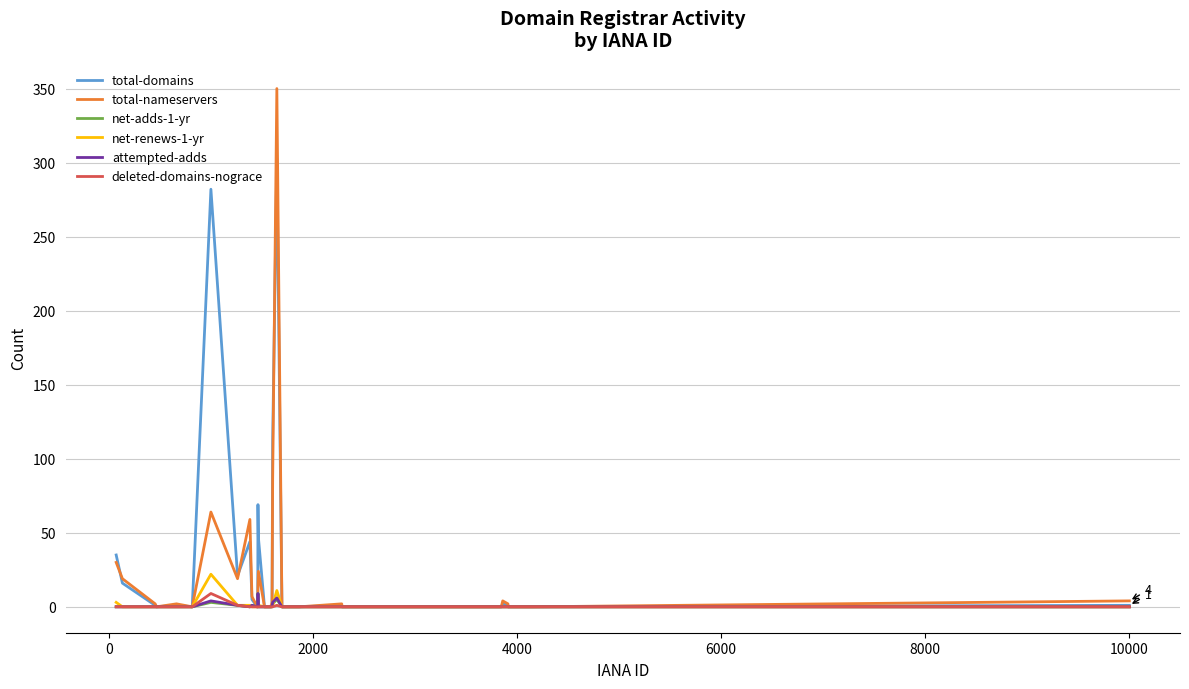

Which series has the widest spread of values?

total-nameservers